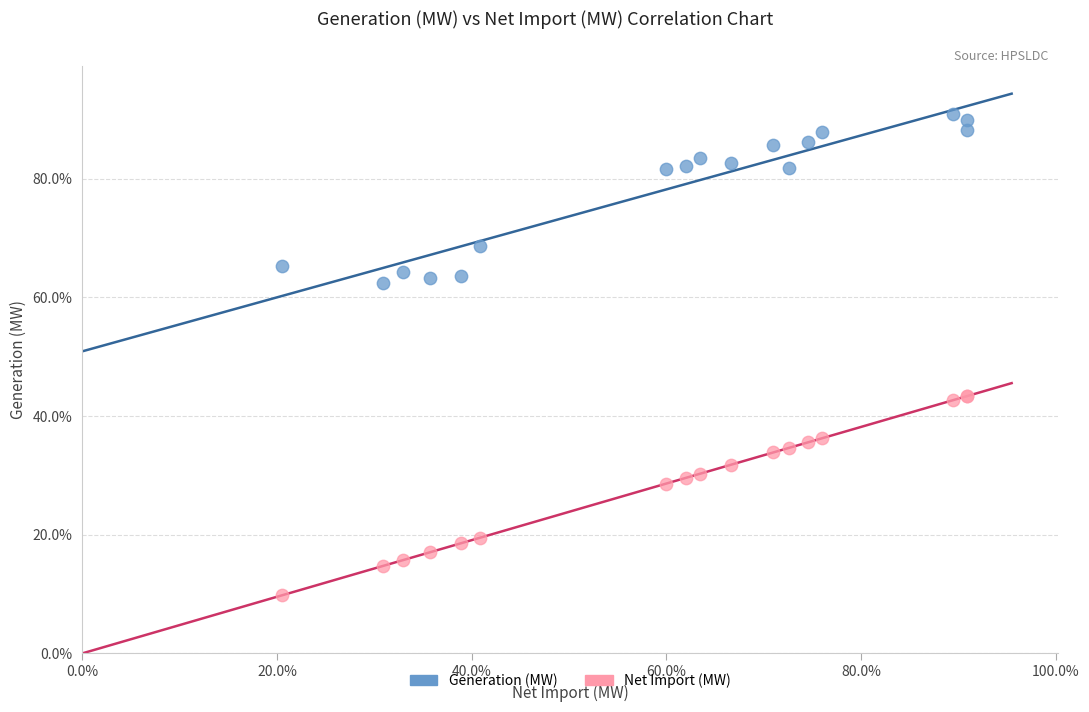

What are all the series names shown in the legend?

Generation (MW), Net Import (MW)